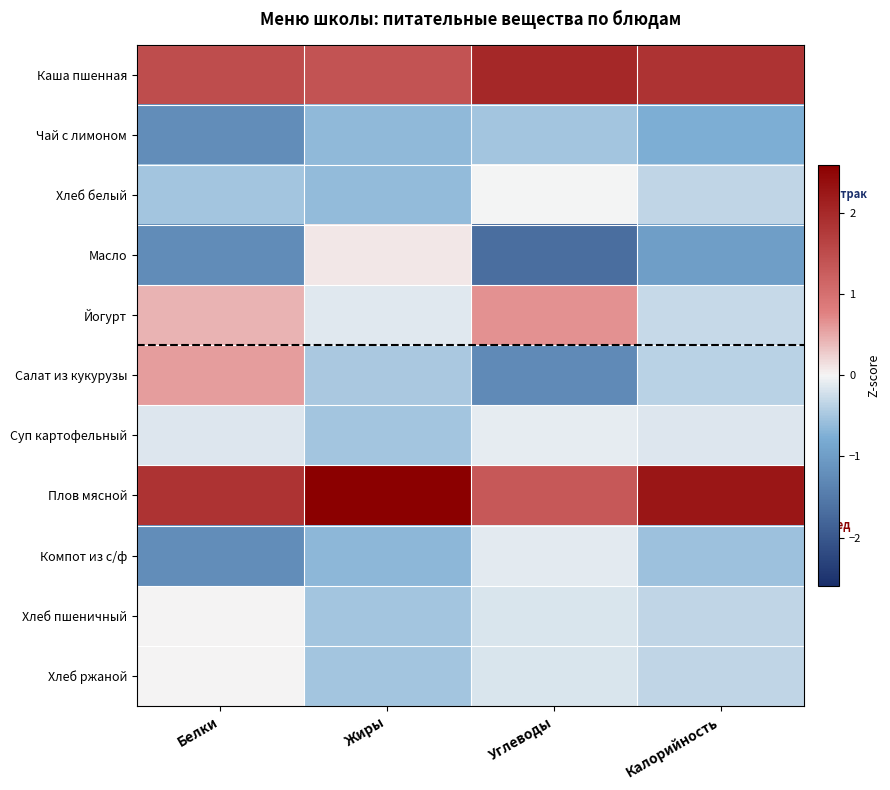

What is the difference between the highest and lowest values at Углеводы?

3.7